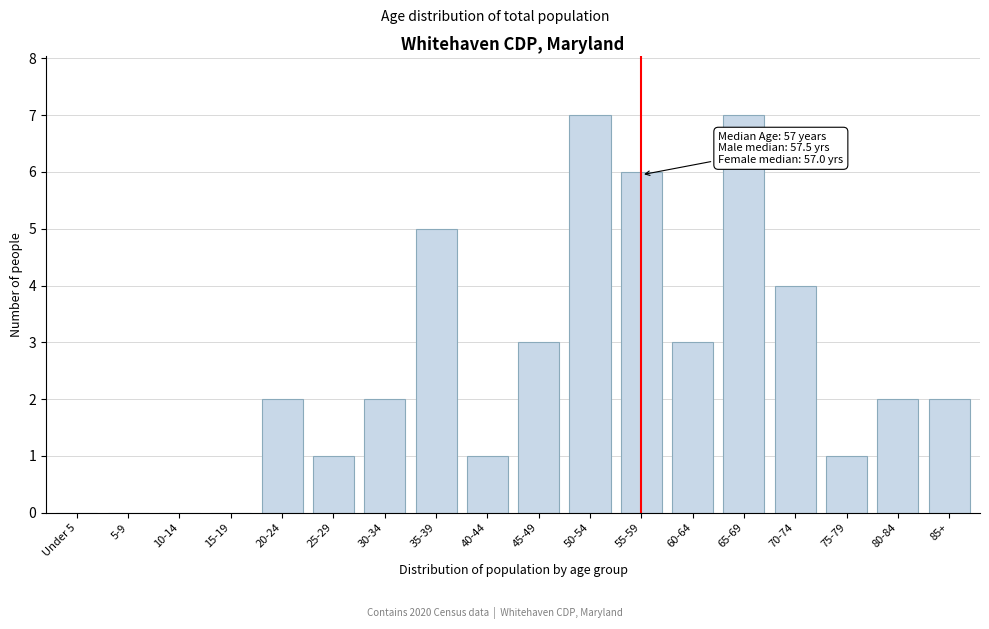

Reading left to right, what are all the values shown in this chart?

Under 5=0	5-9=0	10-14=0	15-19=0	20-24=2	25-29=1	30-34=2	35-39=5	40-44=1	45-49=3	50-54=7	55-59=6	60-64=3	65-69=7	70-74=4	75-79=1	80-84=2	85+=2